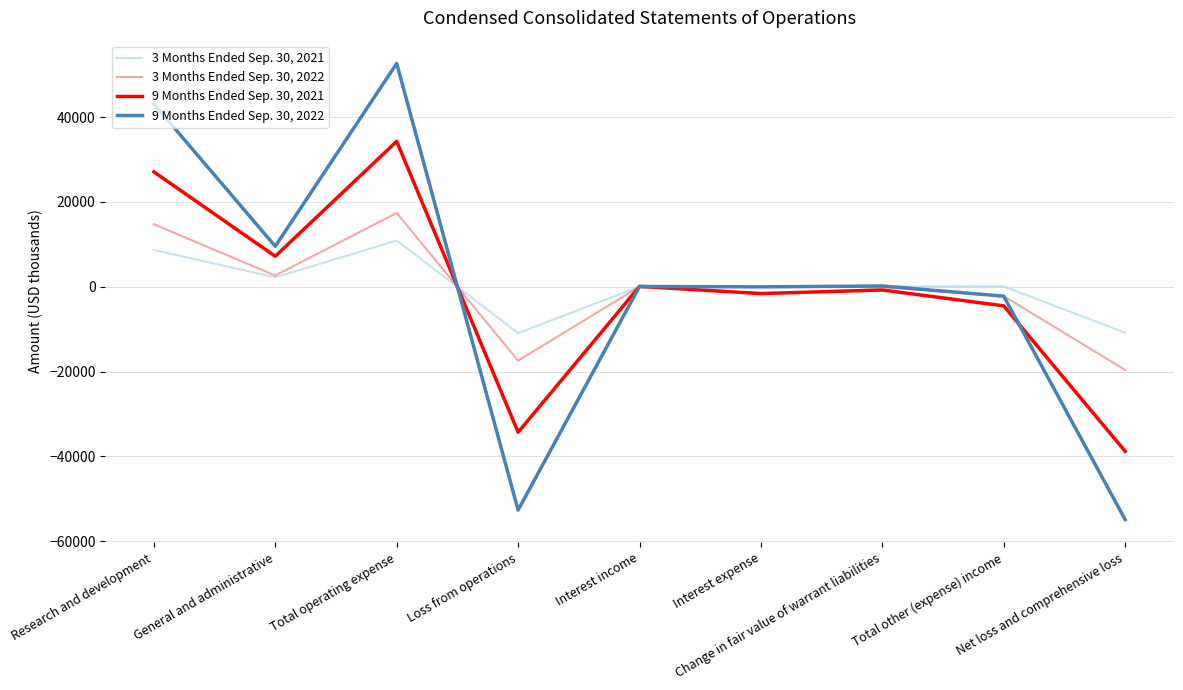

The value of 3 Months Ended Sep. 30, 2021 at Total other (expense) income is 95. True or false?

True